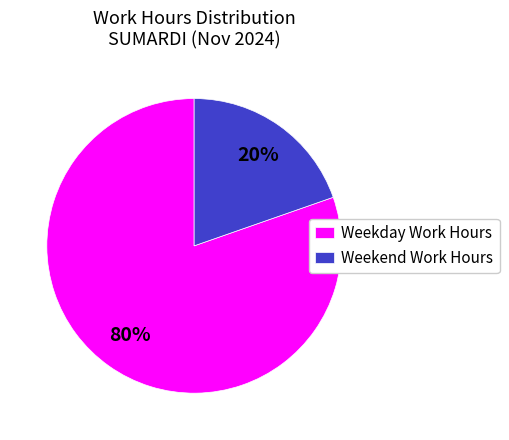

Is it true that Weekday Work Hours is 80% of the pie?

True